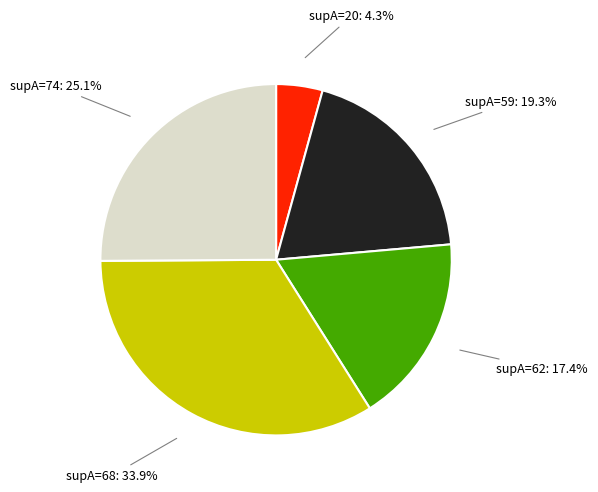

To the nearest percent, what is the difference between the largest and smallest slice percentages?

30%